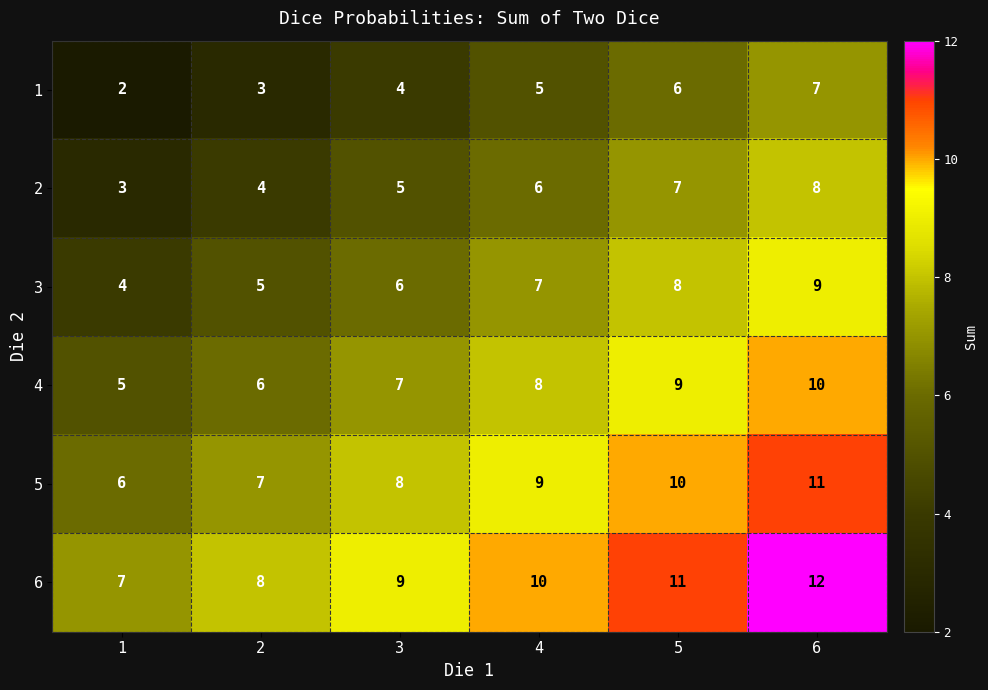

At 1, list the series in order from smallest to largest.

1, 2, 3, 4, 5, 6